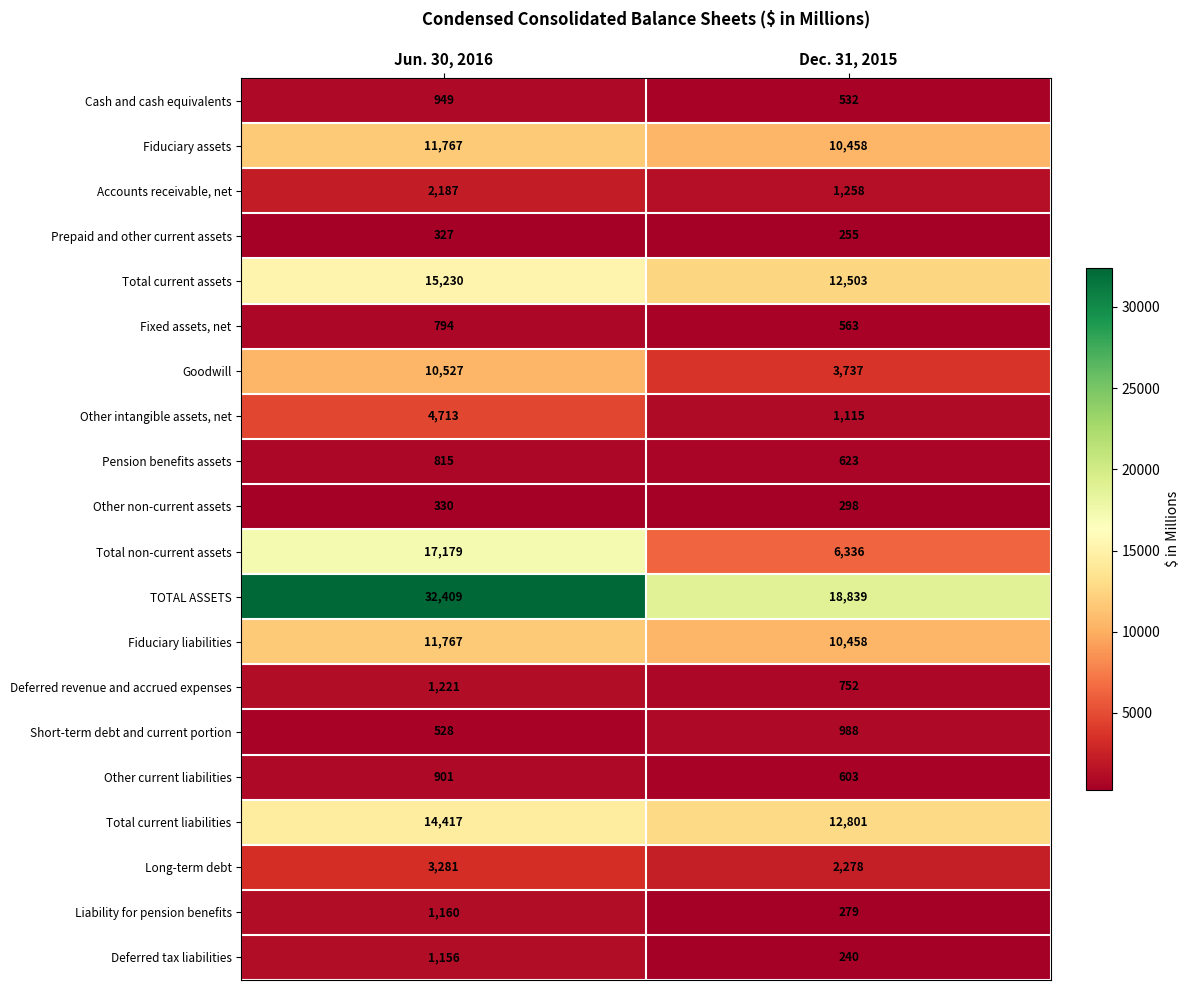

Read the Other non-current assets value at Jun. 30, 2016.

330